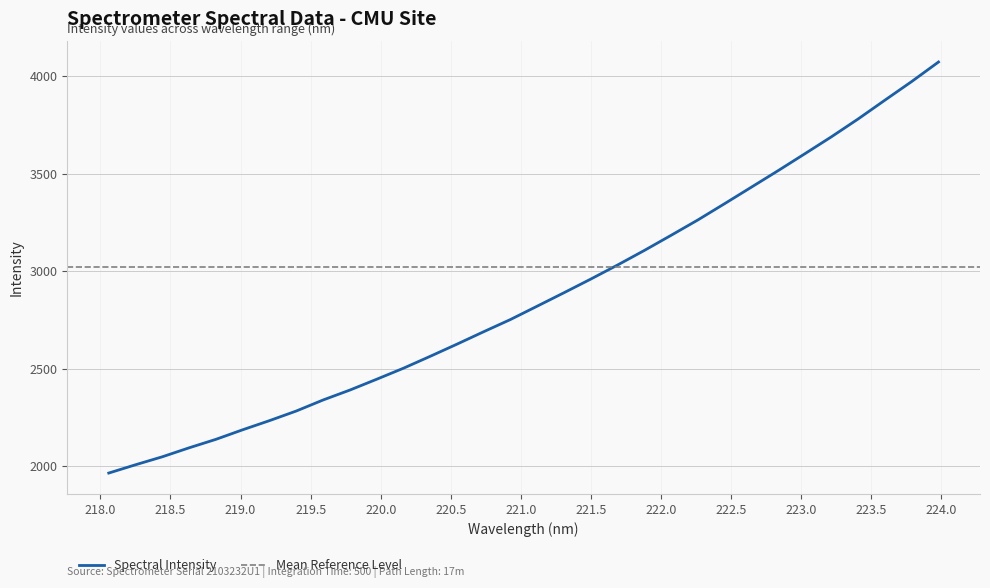

True or false: there are more than 0 points higher than both neighbors.

False